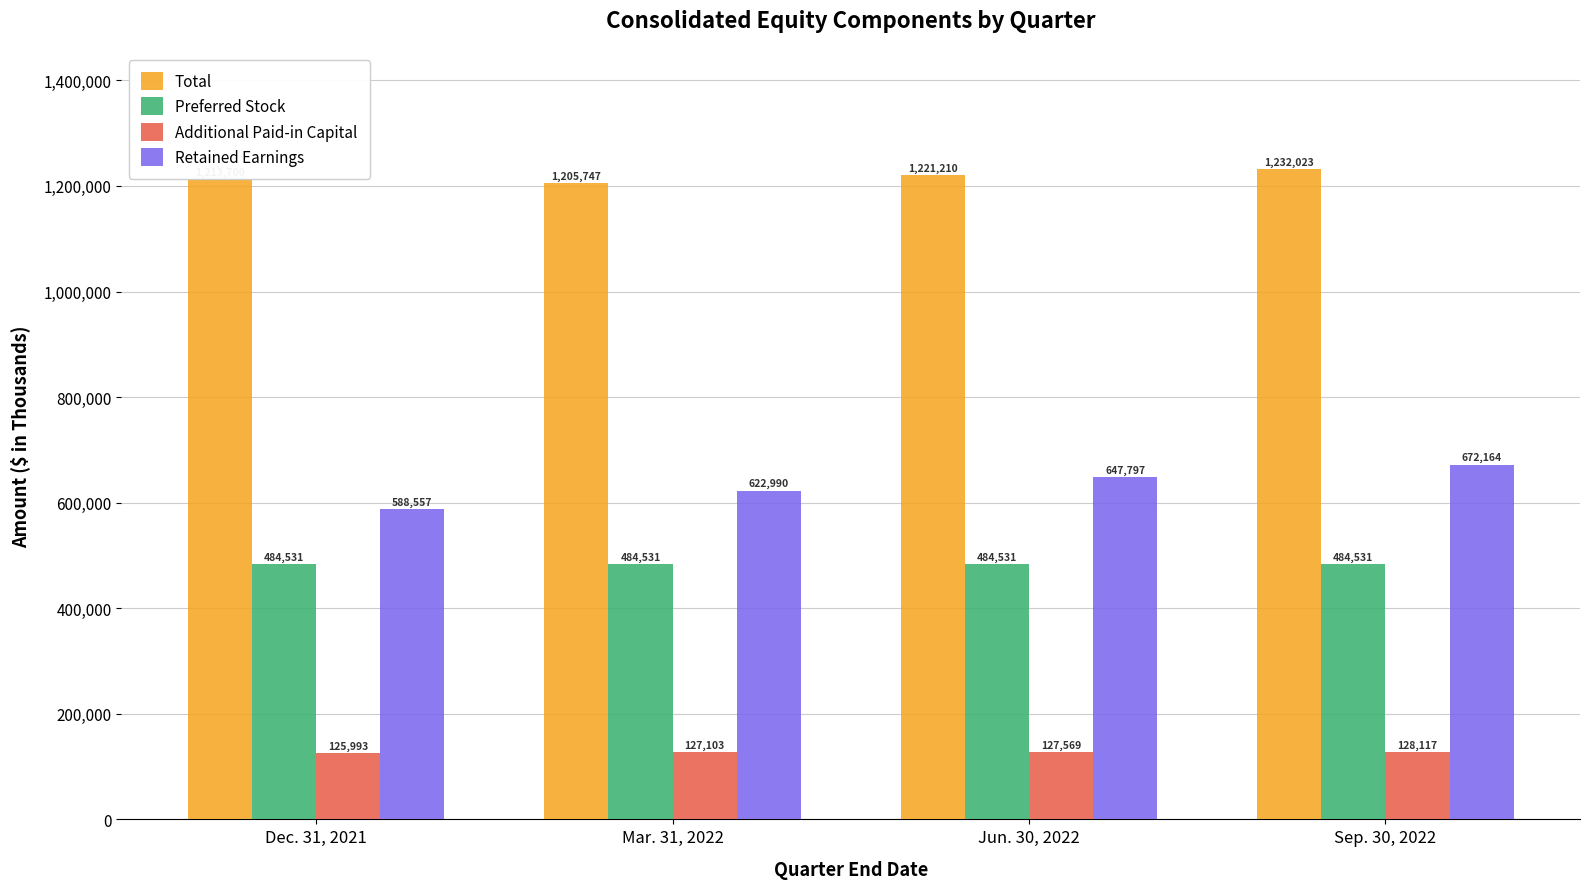

What is the sum of the Retained Earnings values at Sep. 30, 2022 and Mar. 31, 2022?

1295154